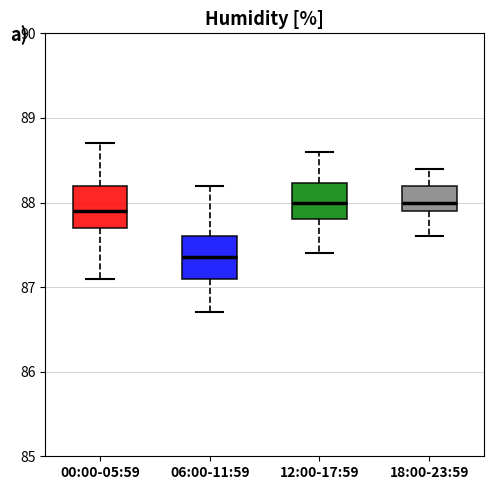

Reading left to right, transcribe this box plot: for each box, give where its median line is, the range the box spans, and where its two whiskers end, as read against the y-axis. The values are not printed on the chart, so give them approximately, as read against the axis.

00:00-05:59: median 87.9, box 87.7 to 88.2, whiskers 87.1 to 88.7
06:00-11:59: median 87.4, box 87.1 to 87.6, whiskers 86.7 to 88.2
12:00-17:59: median 88.0, box 87.8 to 88.2, whiskers 87.4 to 88.6
18:00-23:59: median 88.0, box 87.9 to 88.2, whiskers 87.6 to 88.4